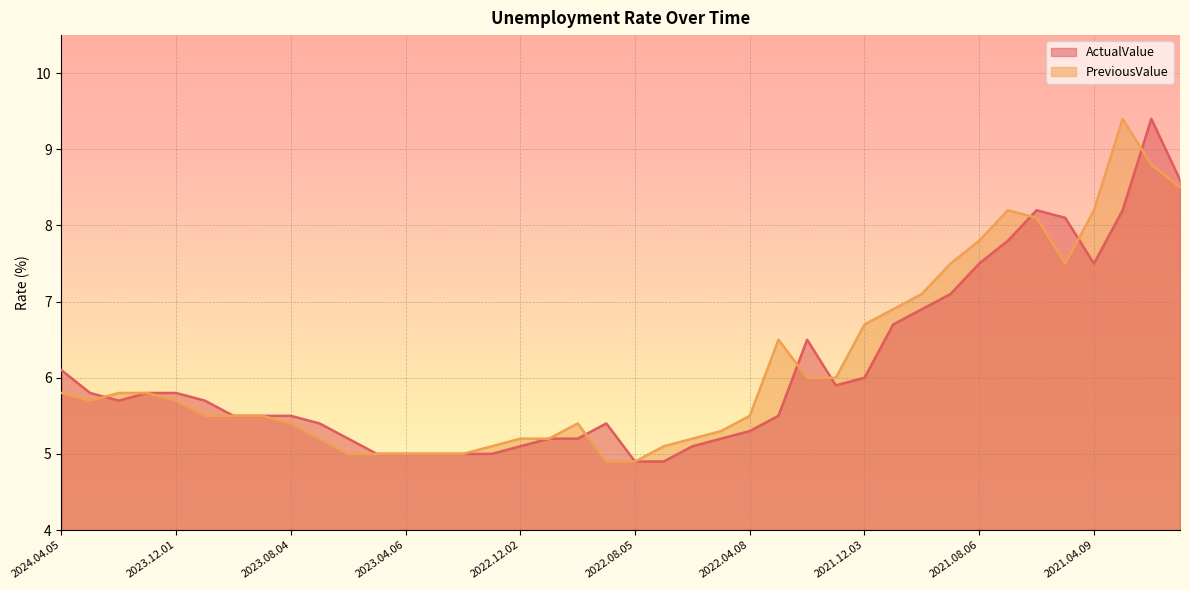

What is the difference between the maximum and minimum values in the PreviousValue series?

4.5